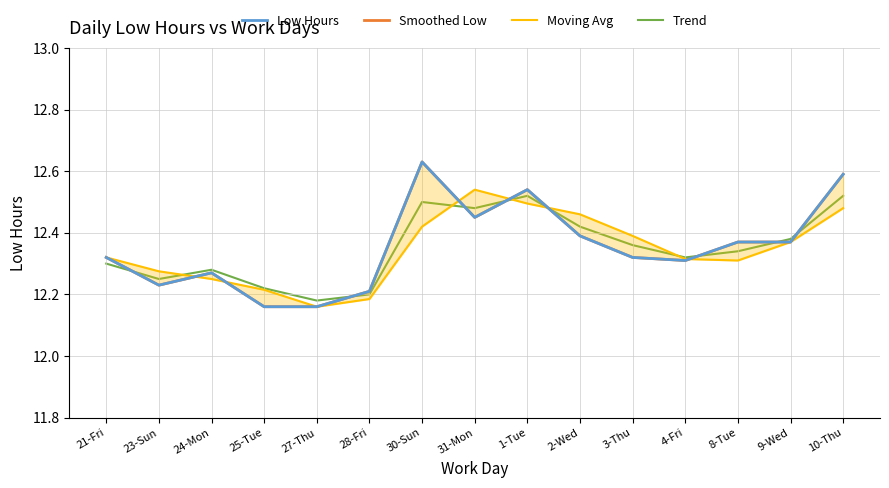

True or false: Moving Avg has a value of 17.9 at 23-Sun.

False